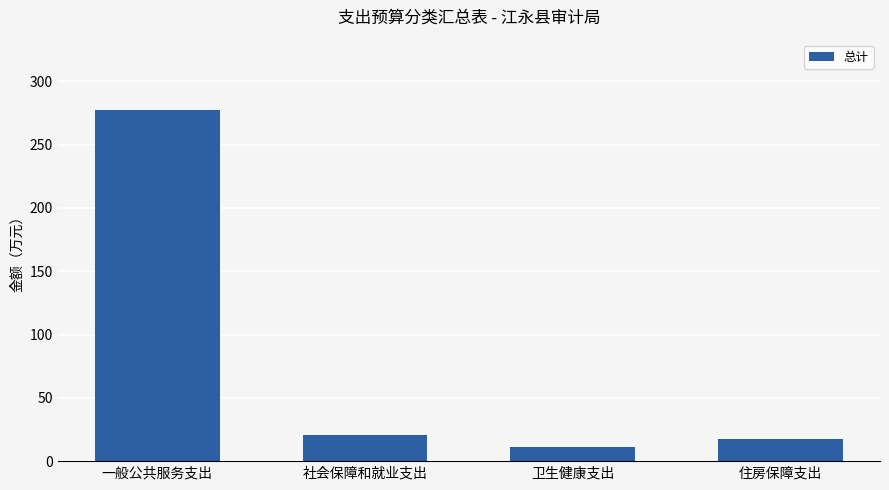

Where does the data first go above 20?

一般公共服务支出